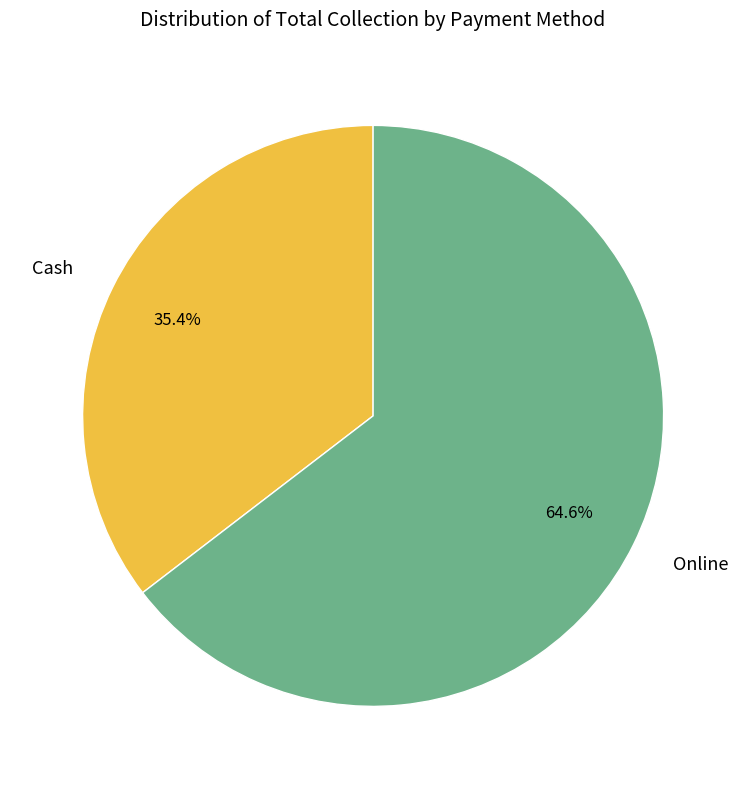

To the nearest percent, what is the combined percentage of Online and Cash?

100%